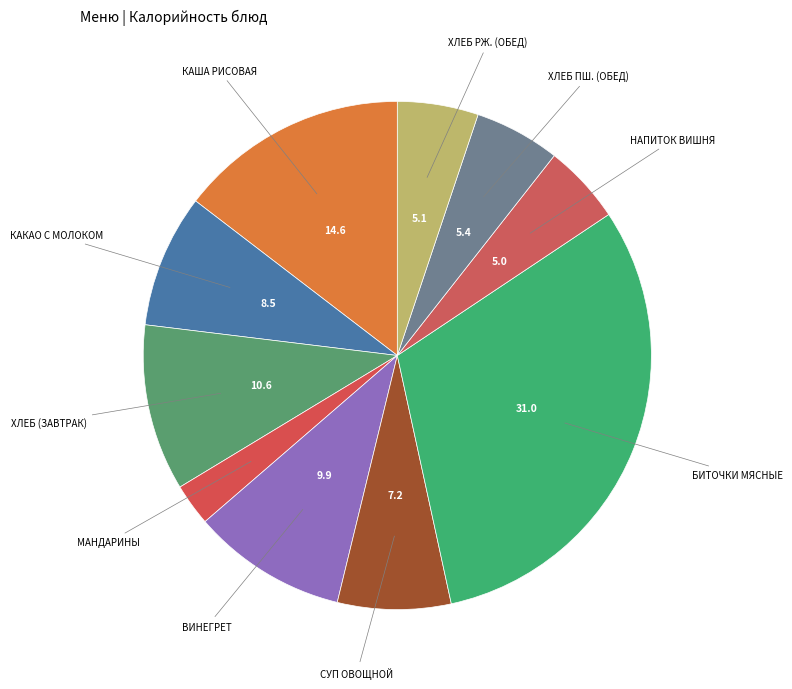

Rank the categories by value from lowest to highest.

Мандарины свежие, Напиток витаминизированный Вишневый, Хлеб ржано-пшеничный (обед), Хлеб пшеничный (обед), Суп из овощей со сметаной, Какао с молоком, Винегрет овощной, Хлеб пшеничный / Хлеб ржано-пшеничный (завтрак), Каша рисовая молочная с маслом, Биточки мясные в соусе красном основном